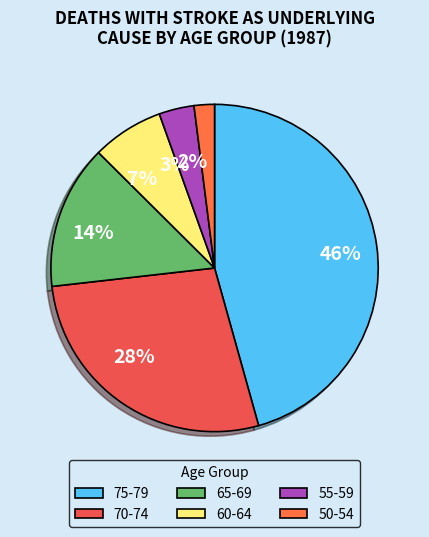

Combined, do 7% and 3% account for over 50%?

No